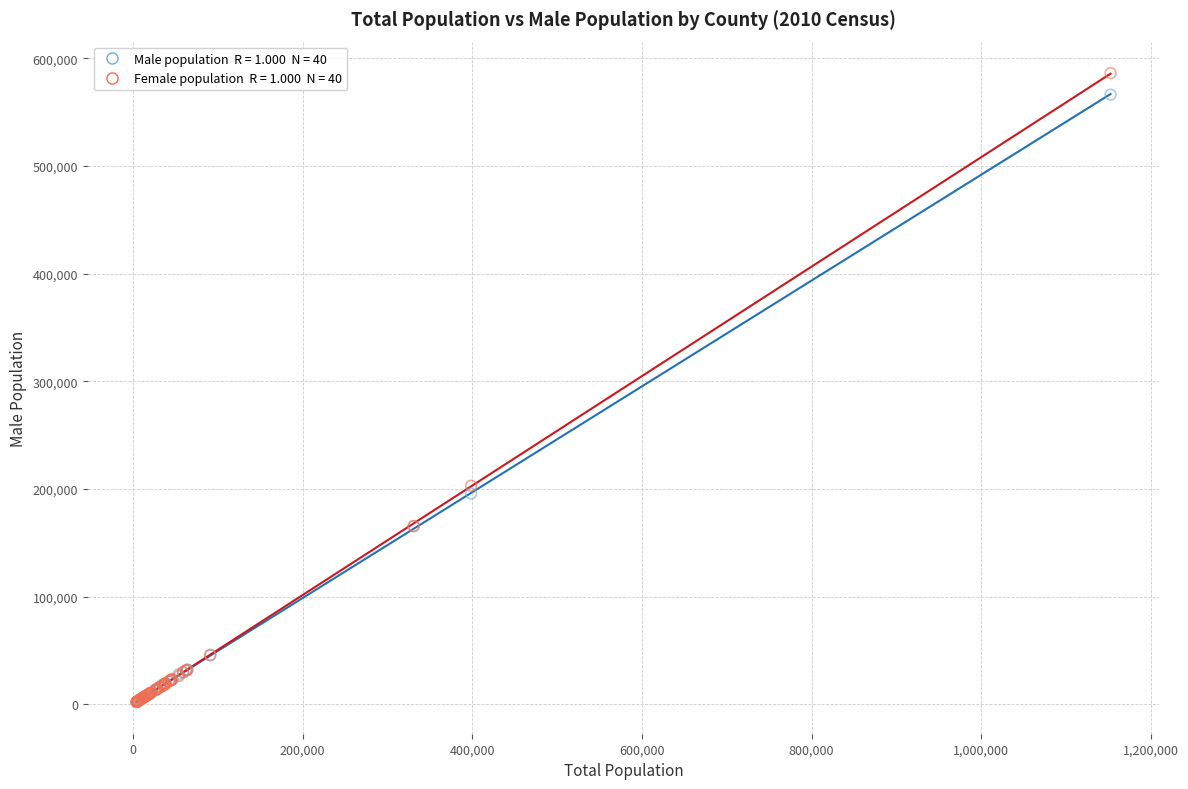

Across all series, what Y value is closest to 294109?

202891